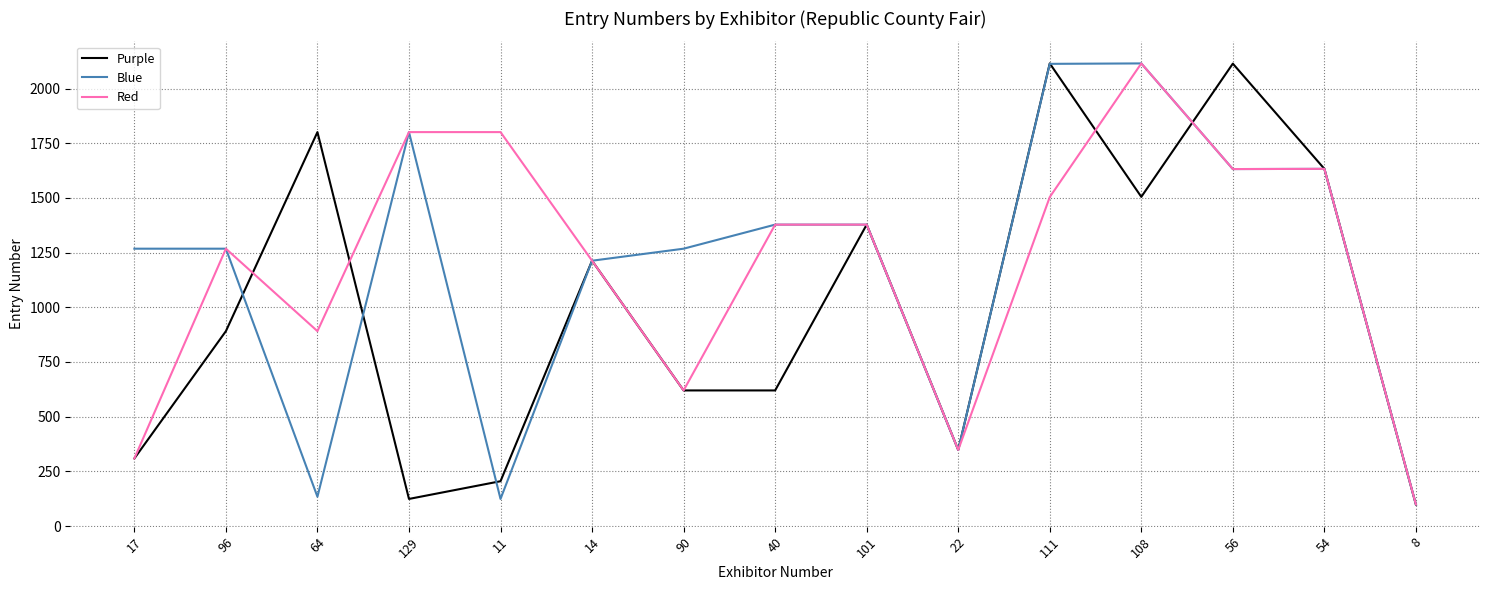

Does the chart display data point markers on the line(s)?

No